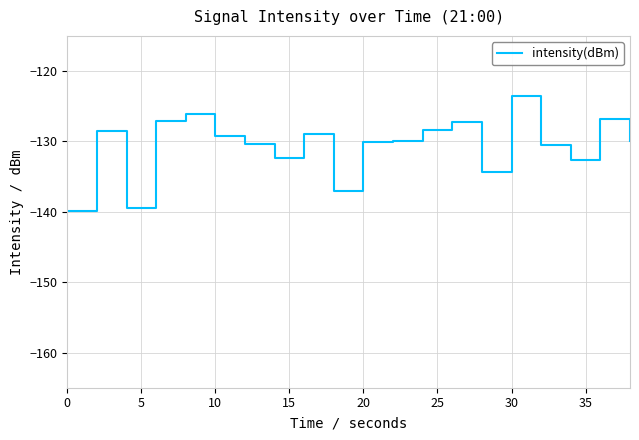

What is the maximum value shown in the chart?

-123.6